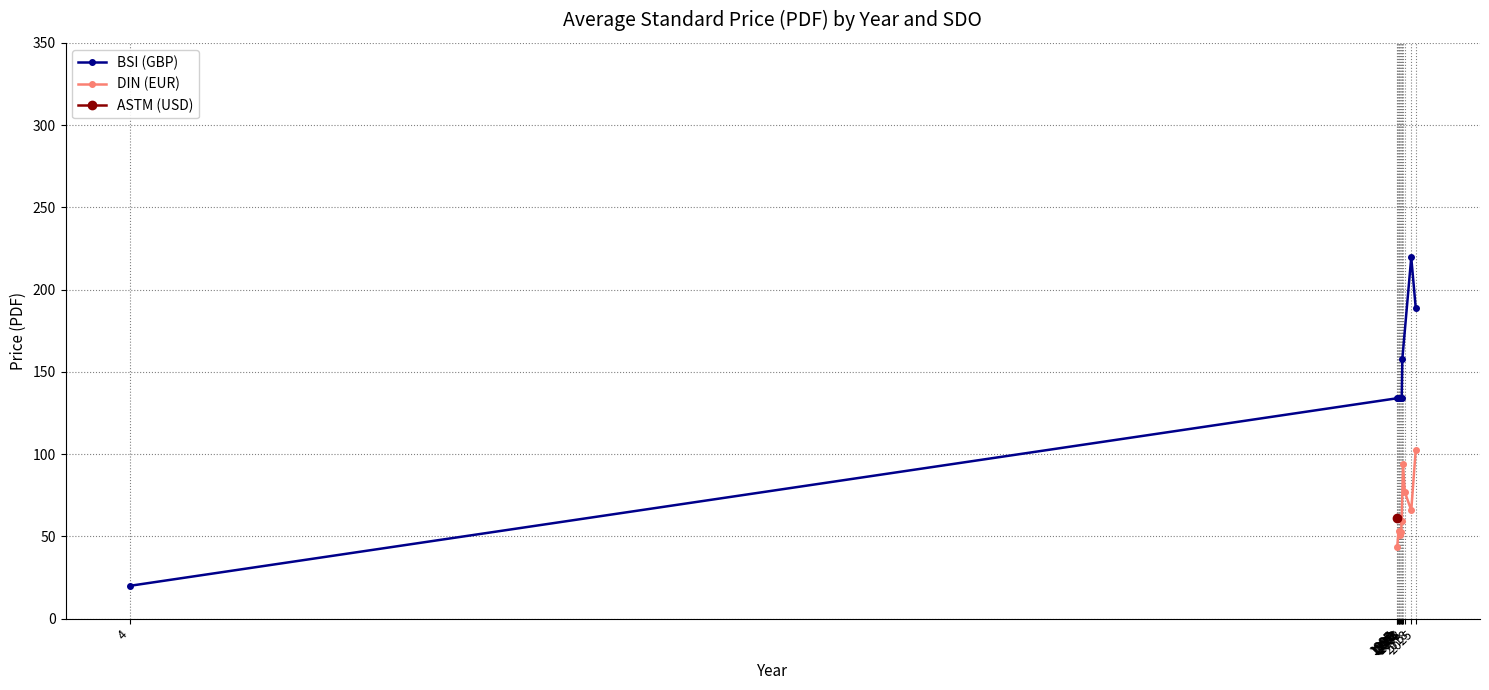

True or false: DIN (EUR) and BSI (GBP) cross at least once.

True